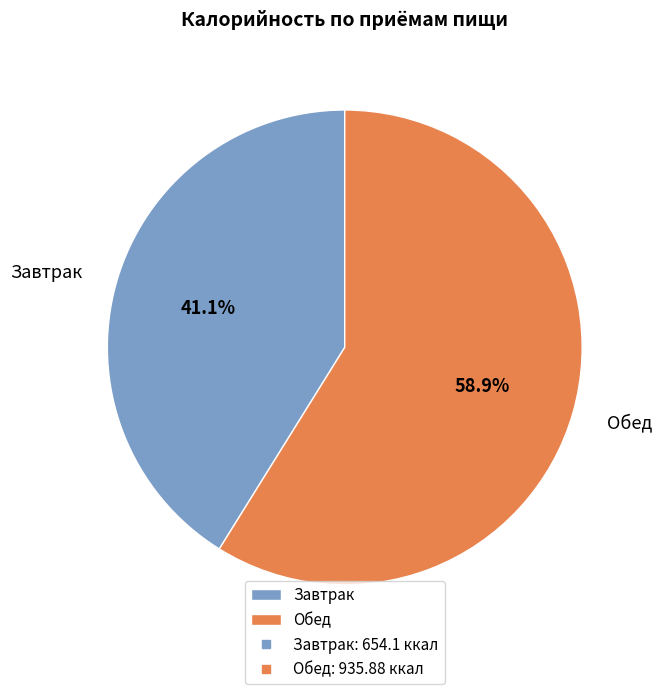

To the nearest percent, what percentage of the pie is Завтрак?

41%